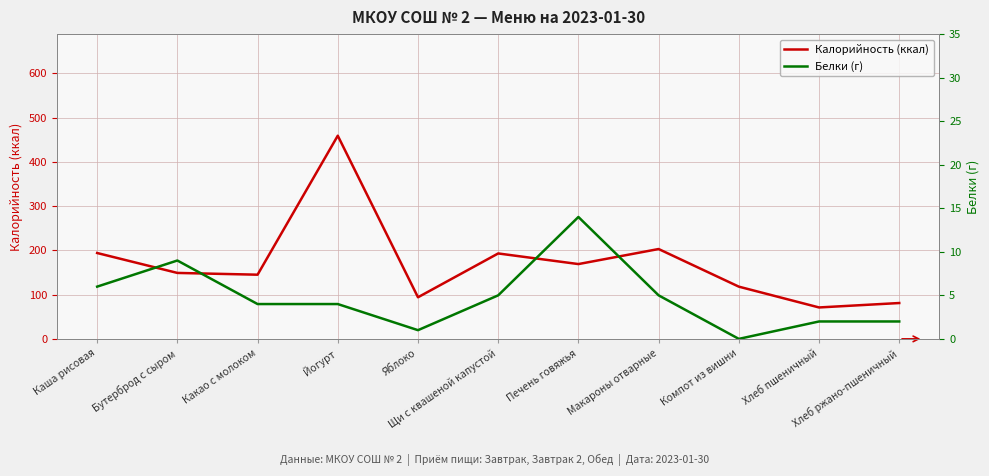

True or false: Белки (г) and Калорийность (ккал) intersect in this chart.

False